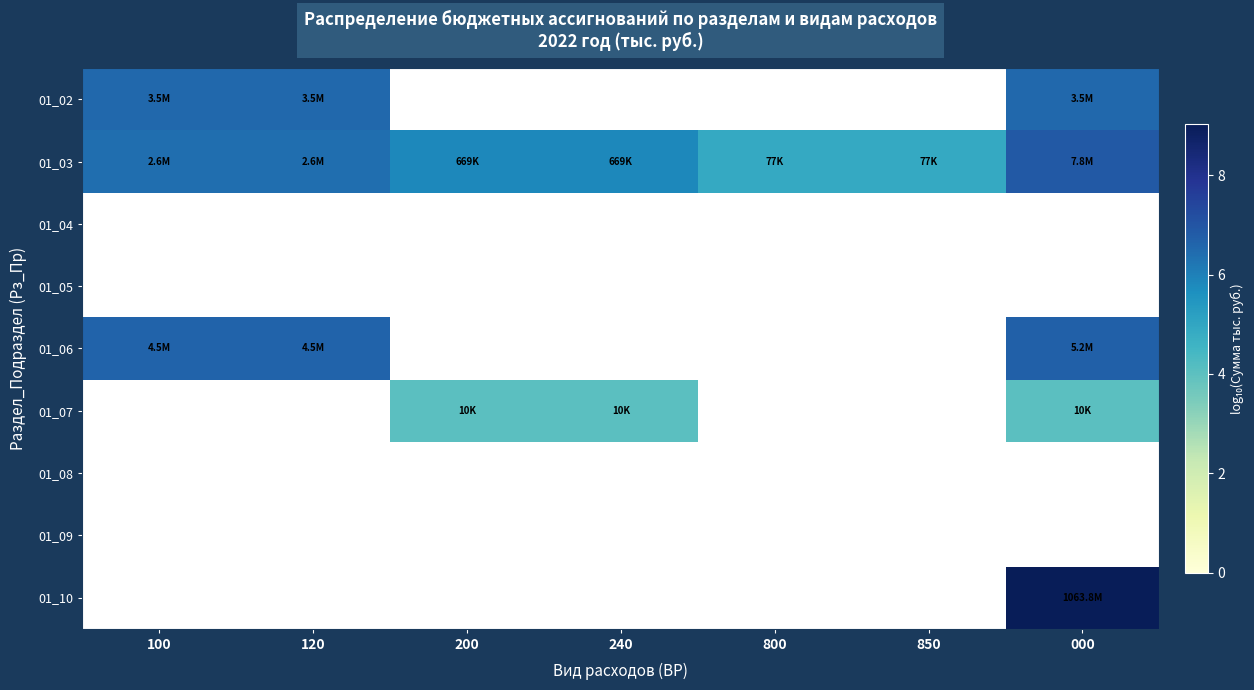

What is the difference between the highest and lowest values at 120?

0.2